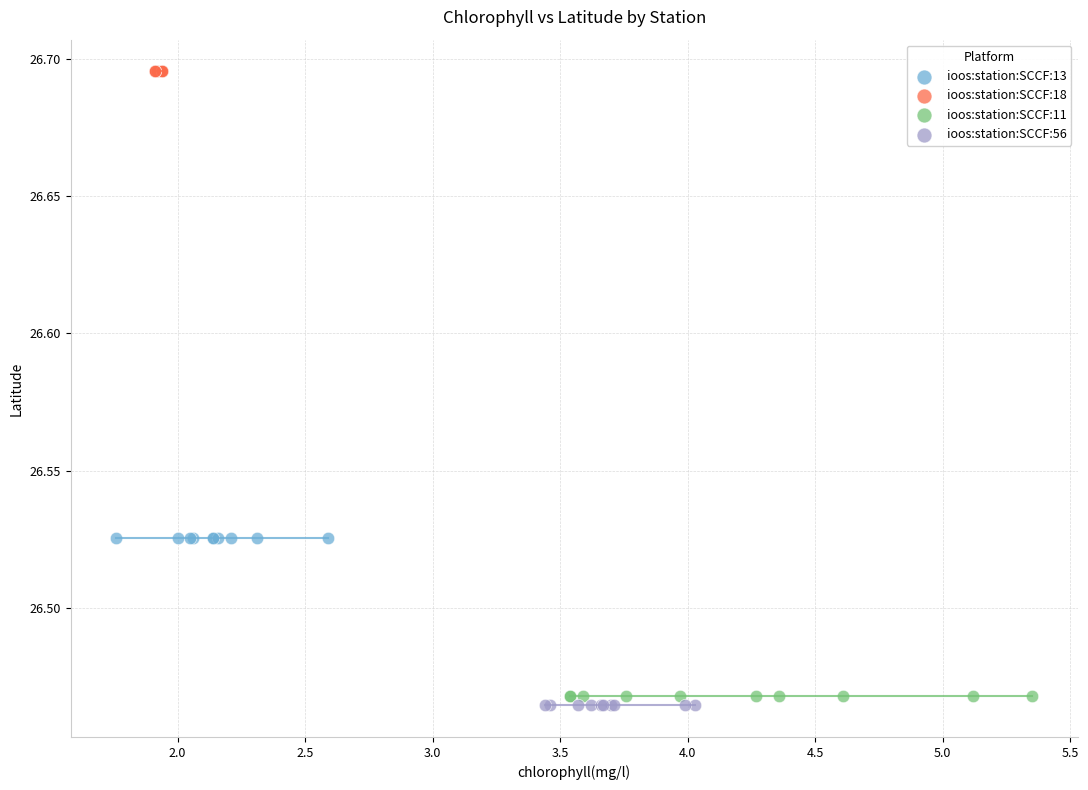

Which series contains the highest Y value?

ioos:station:SCCF:18